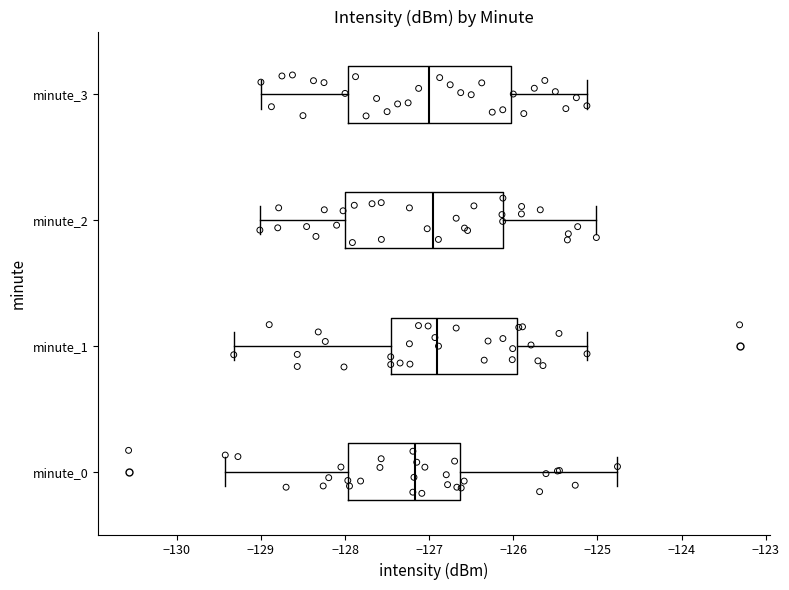

Where is the left edge of the box for minute_2 on the x-axis? The values are not printed on the chart, so give them approximately, as read against the axis.

-128.0